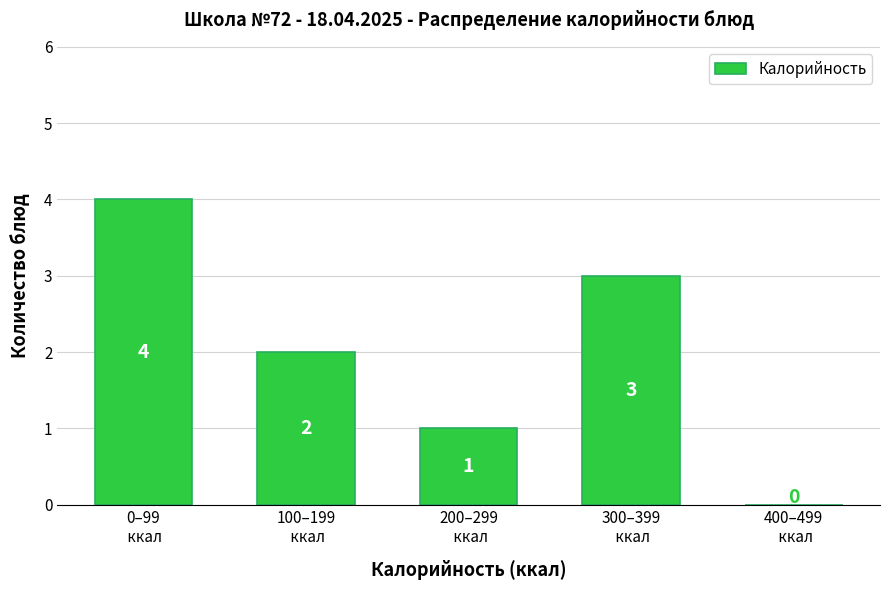

What is the sum of all values?

10